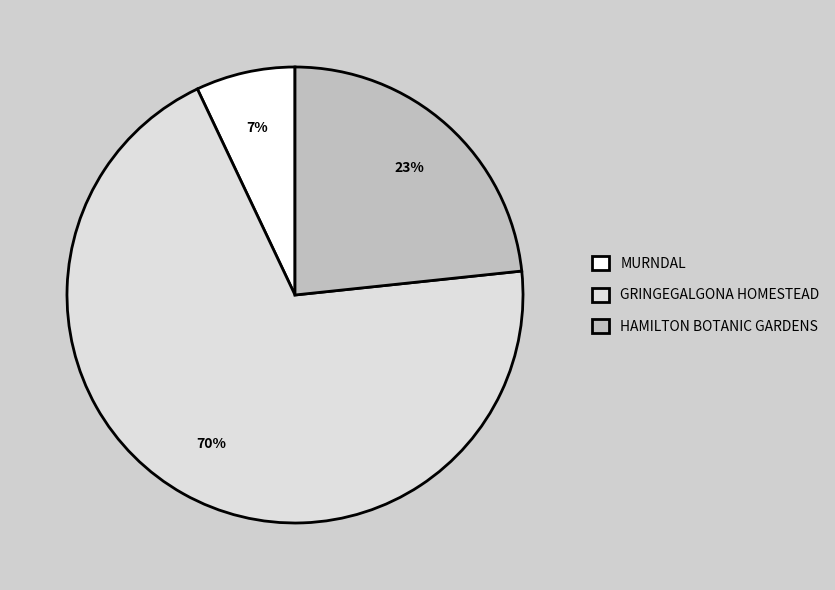

To the nearest percent, what portion does HAMILTON BOTANIC GARDENS represent?

23%